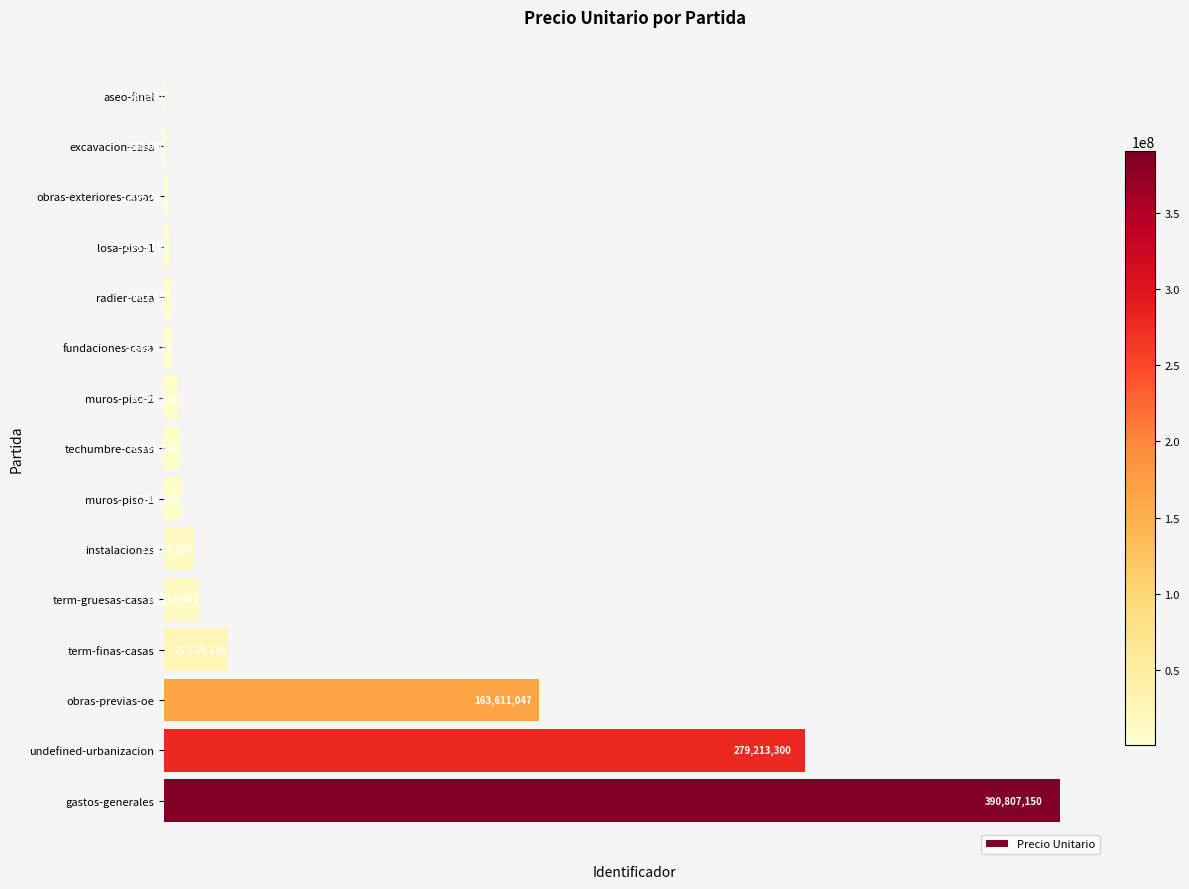

Is it true that the value at term-gruesas-casas is 15215583?

True